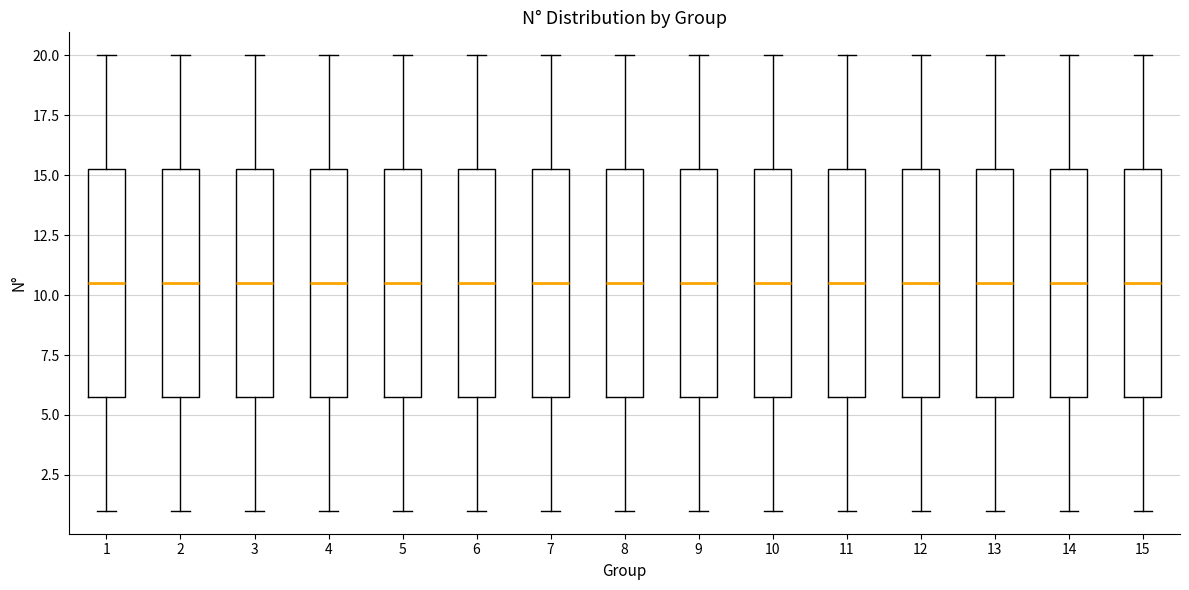

Reading left to right, read every box against the y-axis: the position of its median line, the range the box covers, and the ends of its whiskers. The values are not printed on the chart, so give them approximately, as read against the axis.

1: median 10.5, box 6.0 to 15.5, whiskers 1.0 to 20.0
2: median 10.5, box 6.0 to 15.5, whiskers 1.0 to 20.0
3: median 10.5, box 6.0 to 15.5, whiskers 1.0 to 20.0
4: median 10.5, box 6.0 to 15.5, whiskers 1.0 to 20.0
5: median 10.5, box 6.0 to 15.5, whiskers 1.0 to 20.0
6: median 10.5, box 6.0 to 15.5, whiskers 1.0 to 20.0
7: median 10.5, box 6.0 to 15.5, whiskers 1.0 to 20.0
8: median 10.5, box 6.0 to 15.5, whiskers 1.0 to 20.0
9: median 10.5, box 6.0 to 15.5, whiskers 1.0 to 20.0
10: median 10.5, box 6.0 to 15.5, whiskers 1.0 to 20.0
11: median 10.5, box 6.0 to 15.5, whiskers 1.0 to 20.0
12: median 10.5, box 6.0 to 15.5, whiskers 1.0 to 20.0
13: median 10.5, box 6.0 to 15.5, whiskers 1.0 to 20.0
14: median 10.5, box 6.0 to 15.5, whiskers 1.0 to 20.0
15: median 10.5, box 6.0 to 15.5, whiskers 1.0 to 20.0